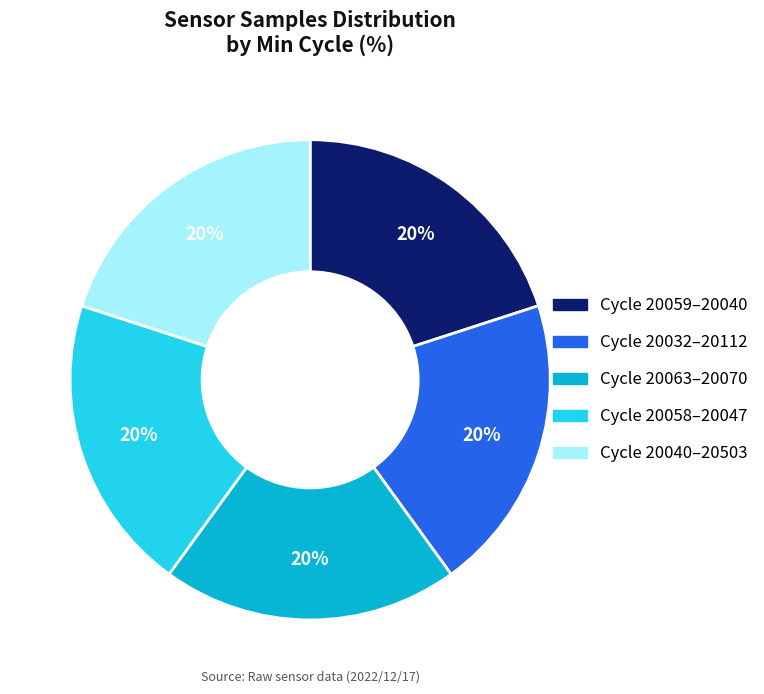

To the nearest percent, what is the average slice percentage?

20%